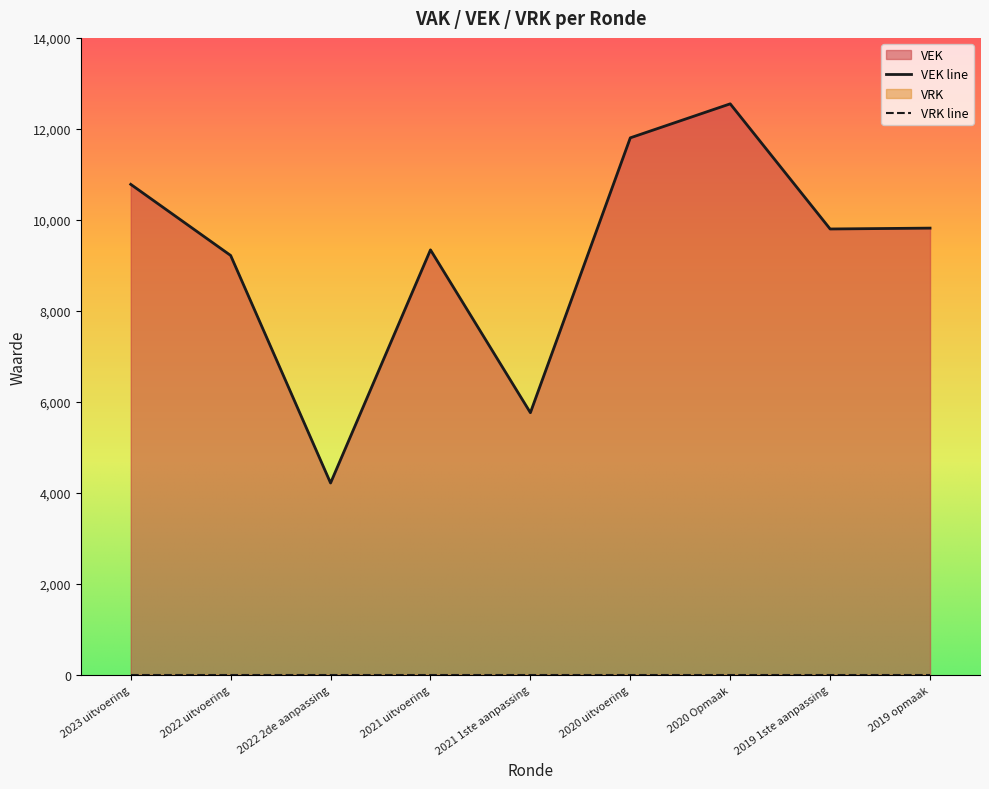

What is the approximate value at 2021 1ste aanpassing, to the nearest 100?

5800